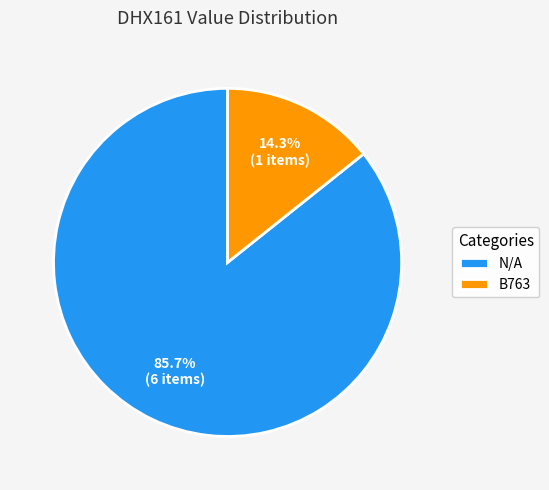

How many segments does this pie chart have?

2